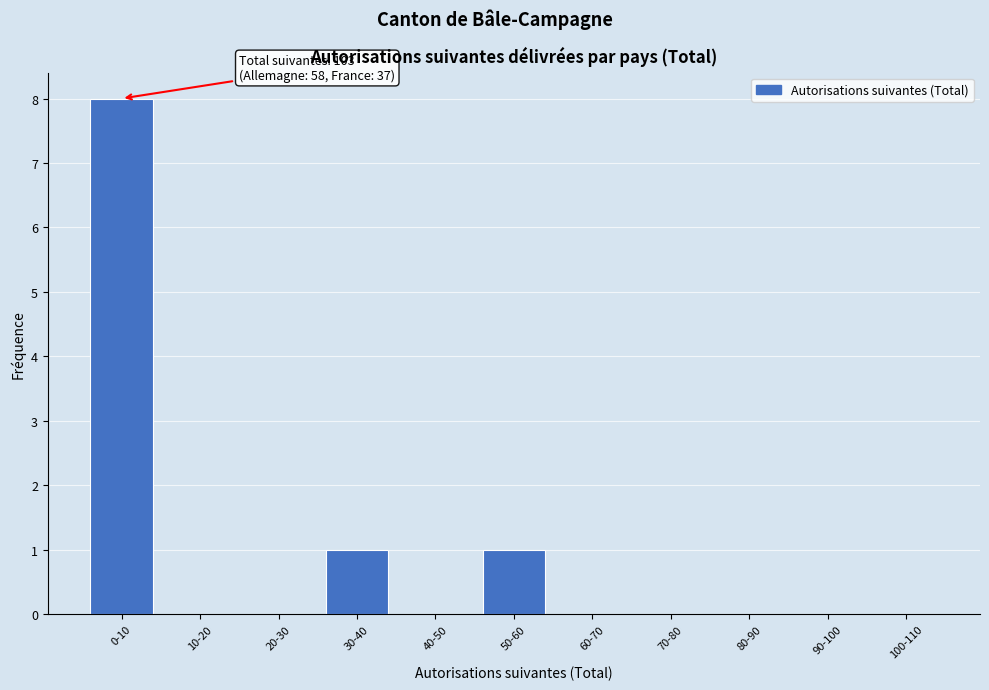

Reading left to right, list all the values displayed in this chart.

0-10=8	10-20=0	20-30=0	30-40=1	40-50=0	50-60=1	60-70=0	70-80=0	80-90=0	90-100=0	100-110=0